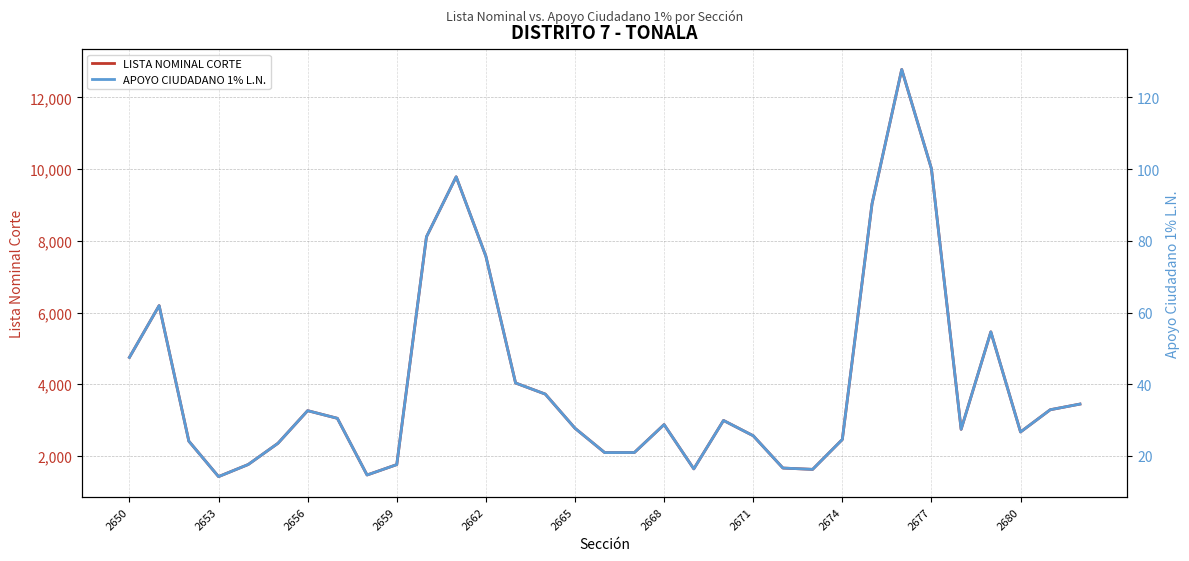

What is the lowest value of the LISTA NOMINAL CORTE series?

1426